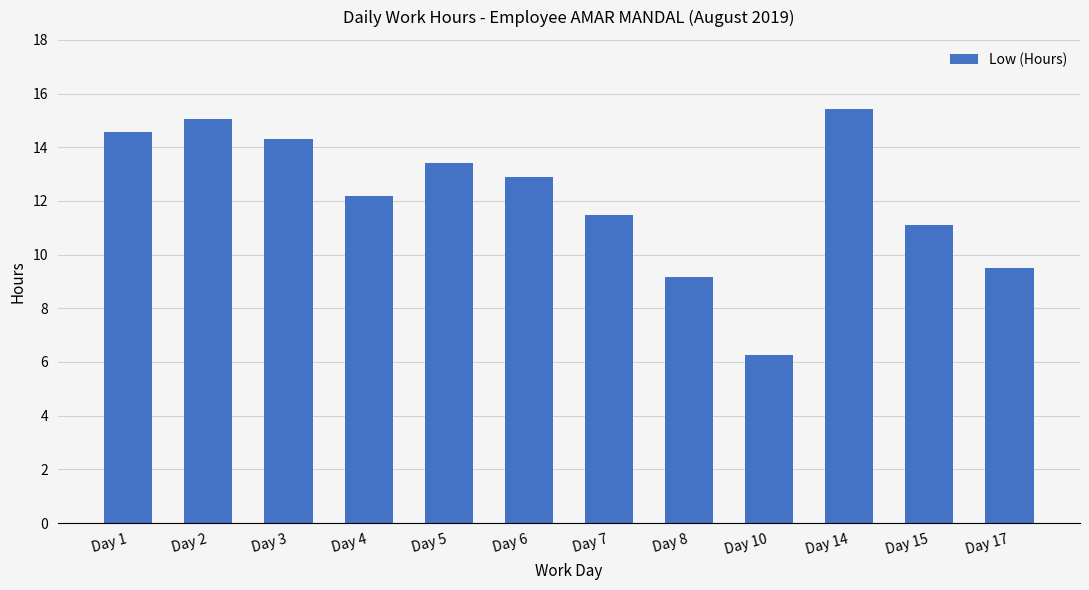

What is the maximum value shown in the chart?

15.4